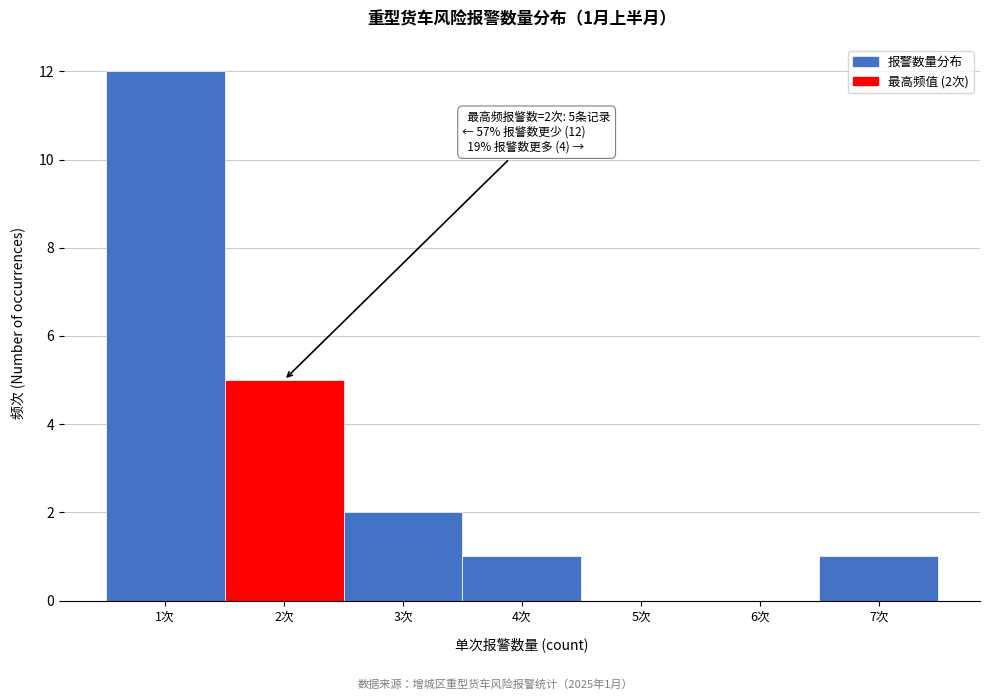

Which range on the x-axis has the tallest bar?

0.5 to 1.5